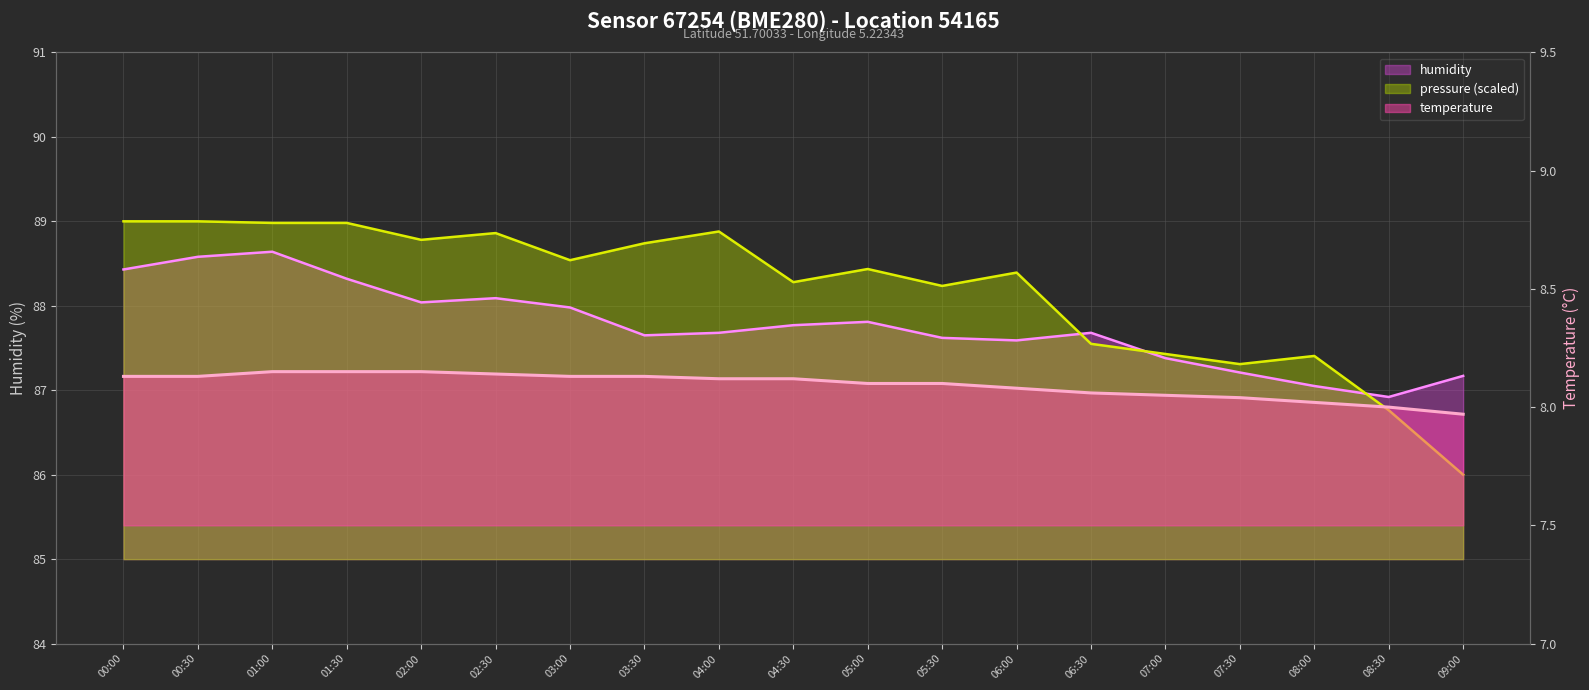

True or false: pressure (scaled) has more than 1 interior local peaks.

True